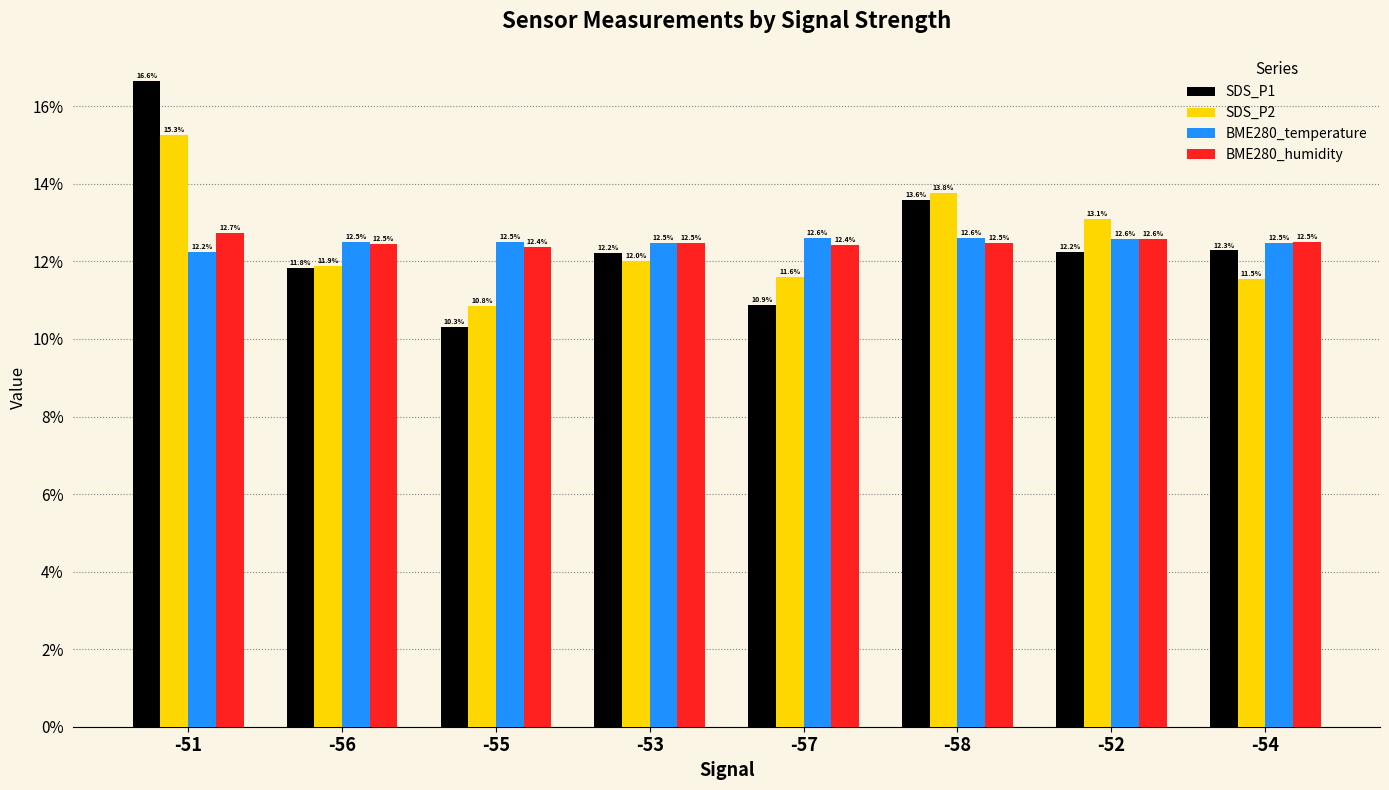

What is the maximum value shown in the chart?

16.6